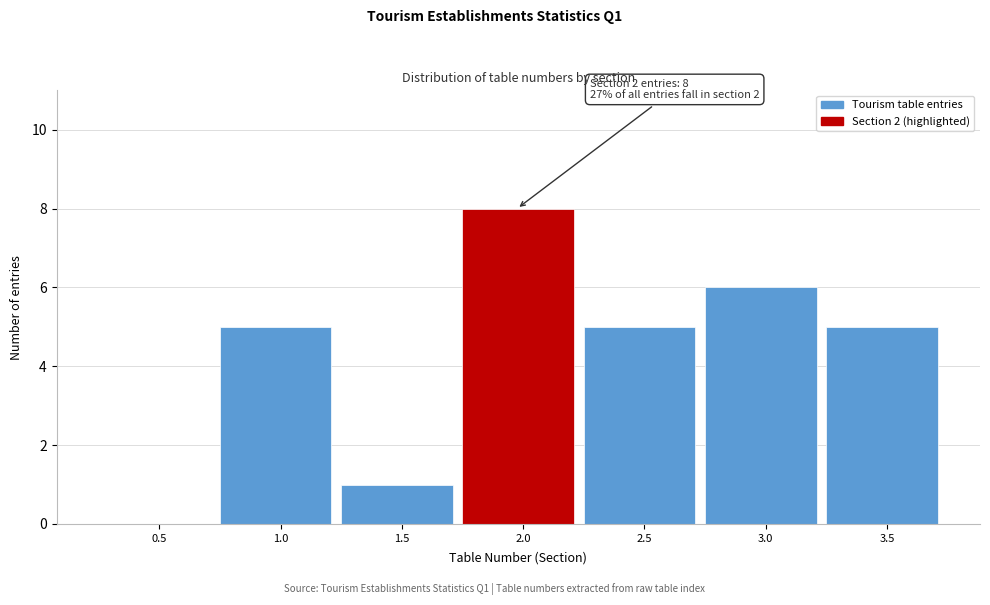

Reading left to right, what are all the values shown in this chart?

0.5=0	1.0=5	1.5=1	2.0=8	2.5=5	3.0=6	3.5=5